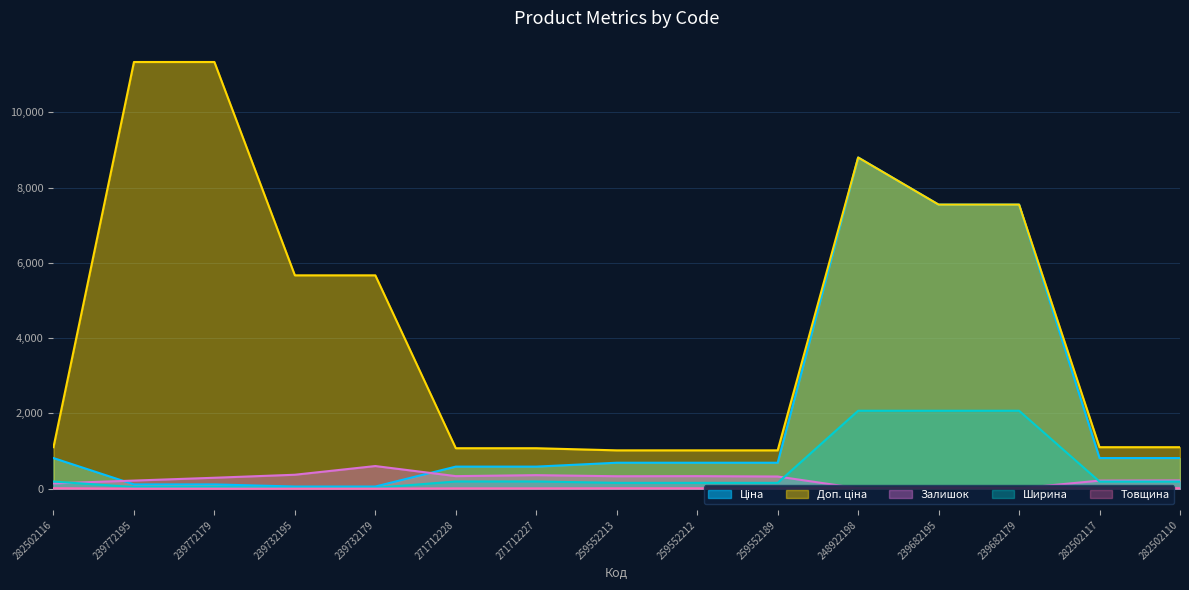

What position from the left is 239732179?

5